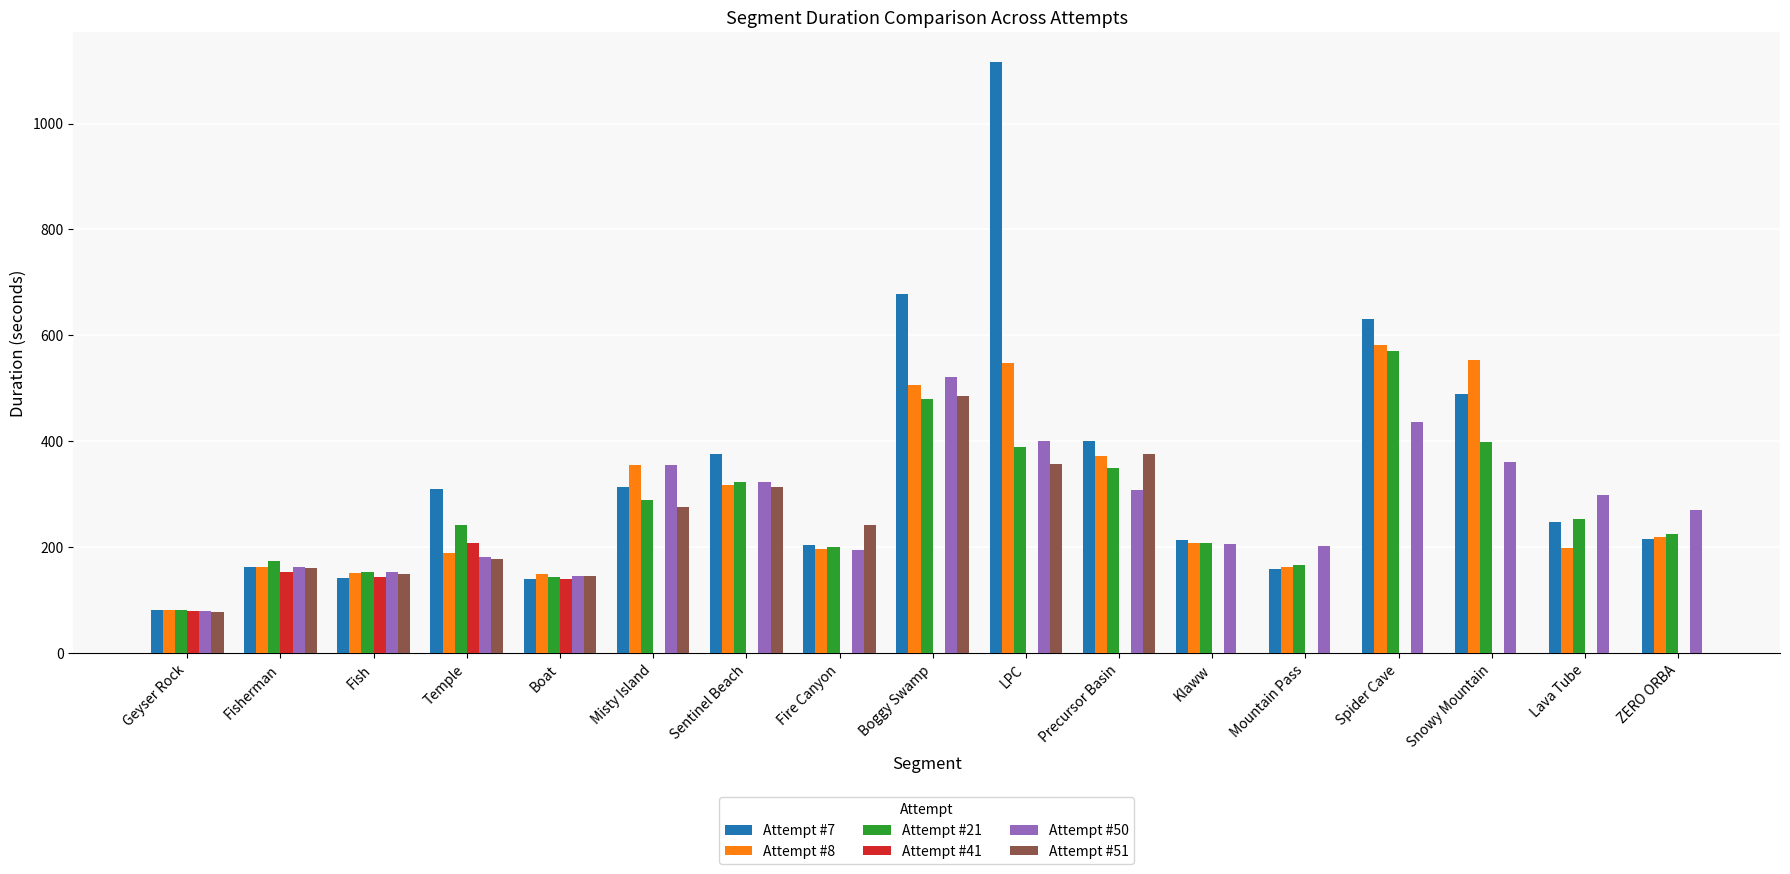

What is the value of the Attempt #7 bar at the 7th from the left?

377.1